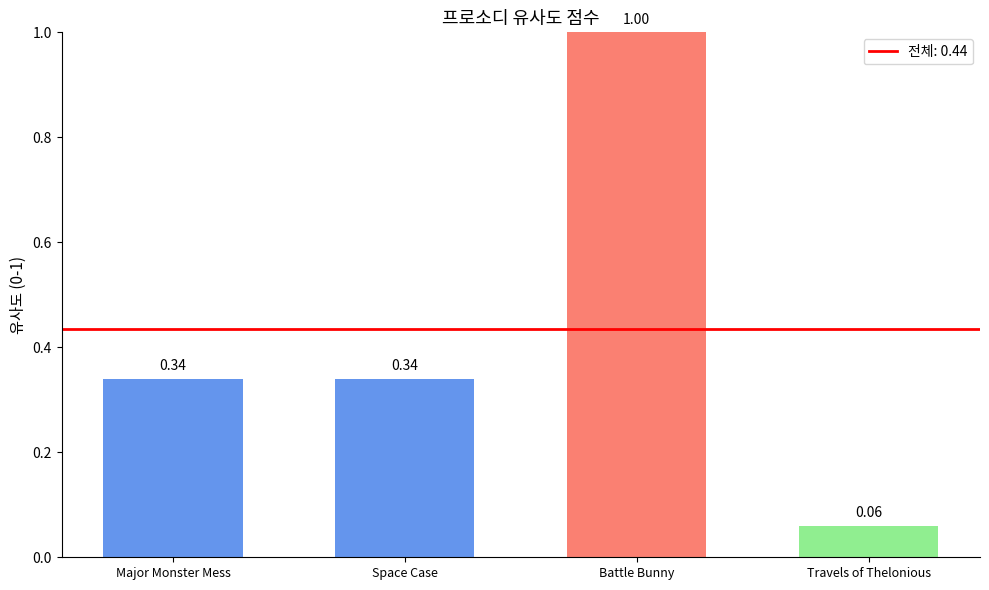

Between Battle Bunny and Major Monster Mess, which is larger?

Battle Bunny